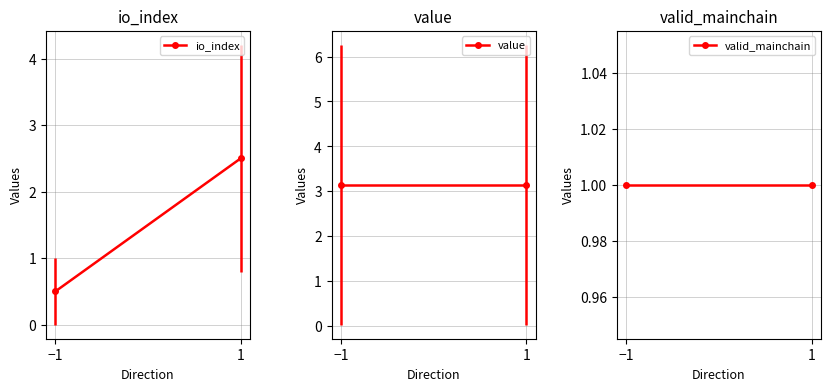

Reading left to right, list all the values displayed in this chart.

io_index: −1=0.5	1=2.5
value: −1=3.1	1=3.1
valid_mainchain: −1=1.0	1=1.0